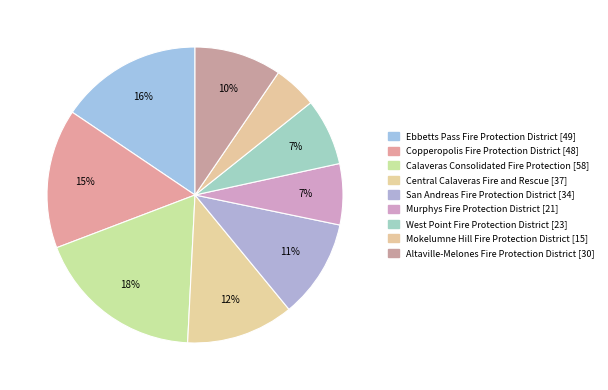

To the nearest percent, what is the difference between the Calaveras Consolidated Fire Protection and Ebbetts Pass Fire Protection District slice percentages?

3%